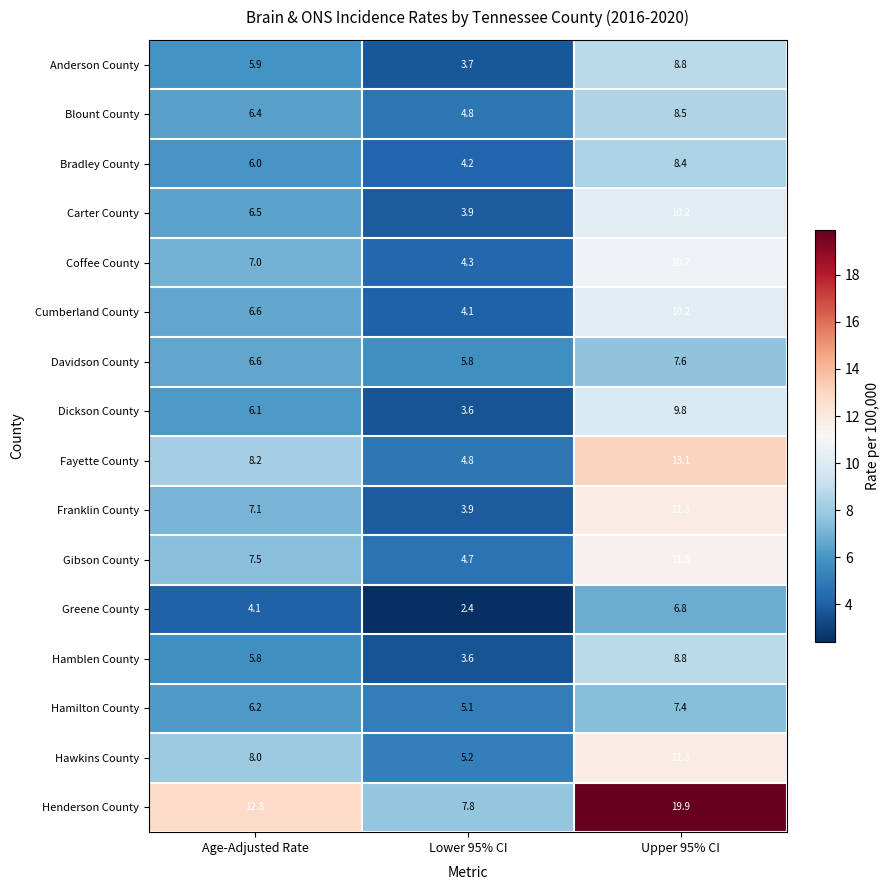

At which label does Dickson County first exceed 6?

Age-Adjusted Rate